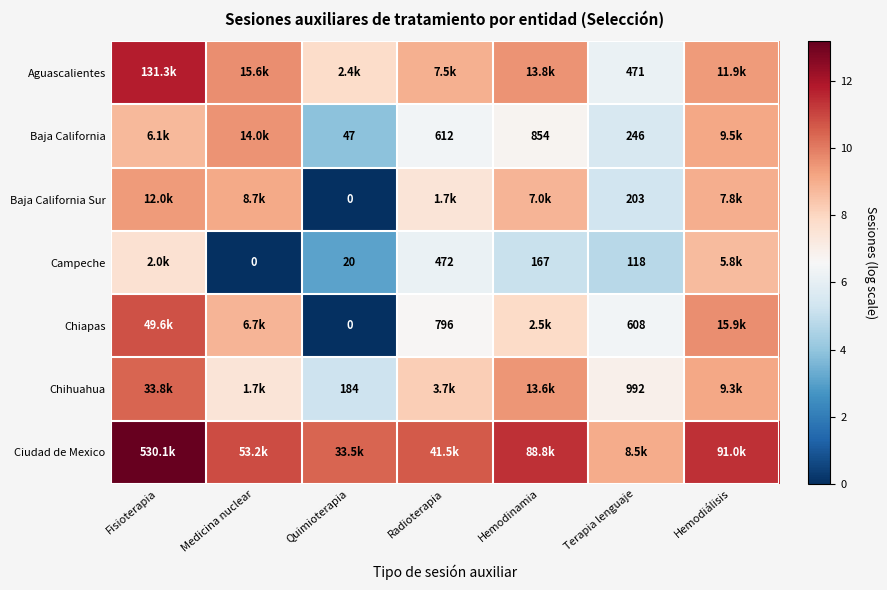

At which label does Chiapas reach its peak?

Fisioterapia